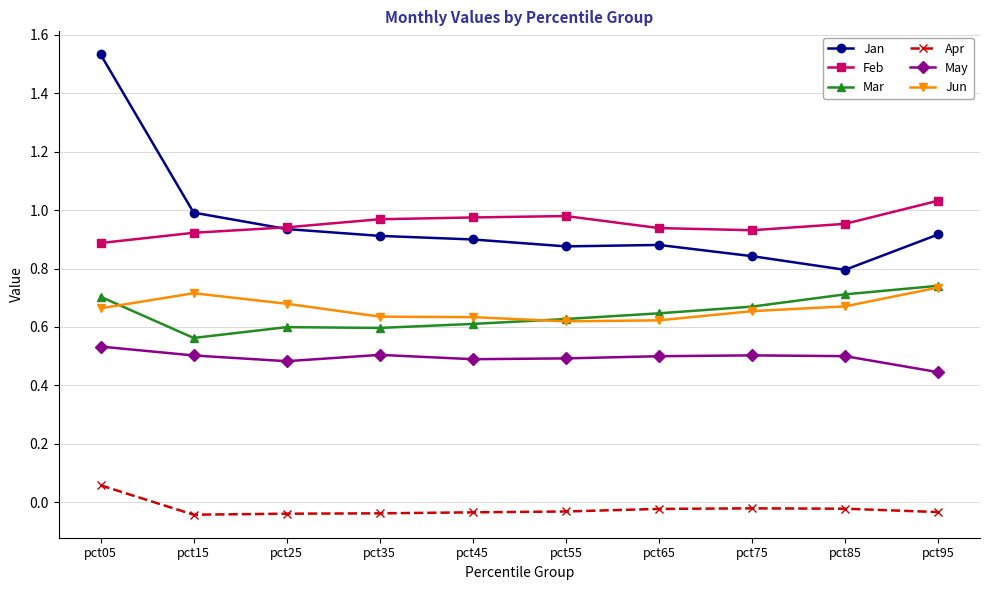

The Feb series shows 1.5 at pct65. True or false?

False